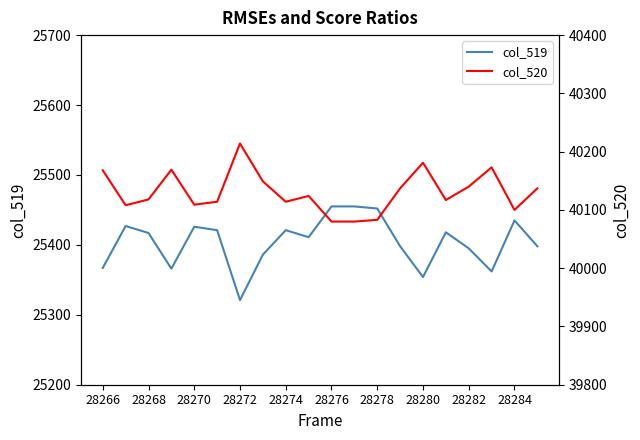

At which label does col_519 reach its minimum?

28272